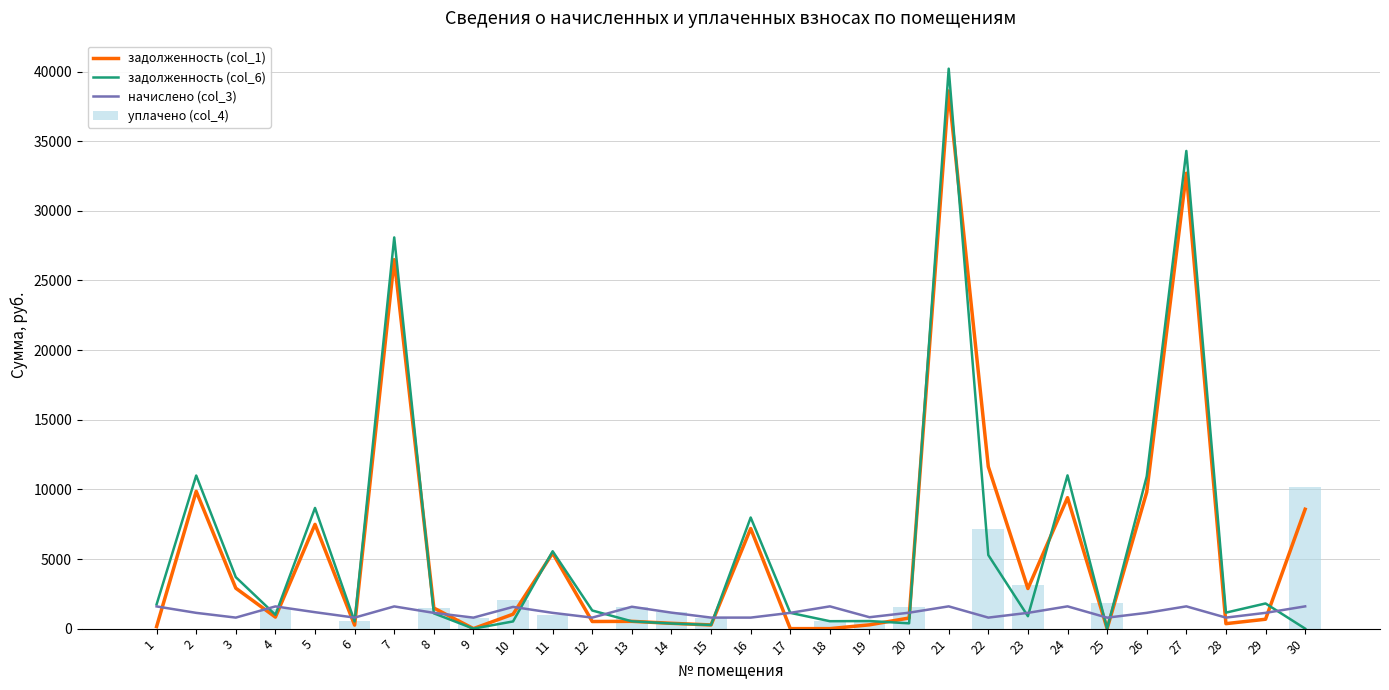

Where is начислено (col_3) nearest to the value 1193?

5